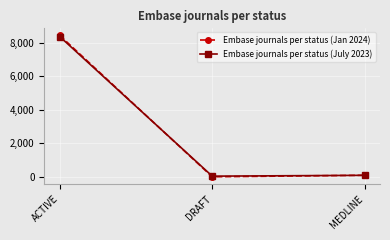

What is the difference between the second highest and minimum values in the Embase journals per status (Jan 2024) series?

90